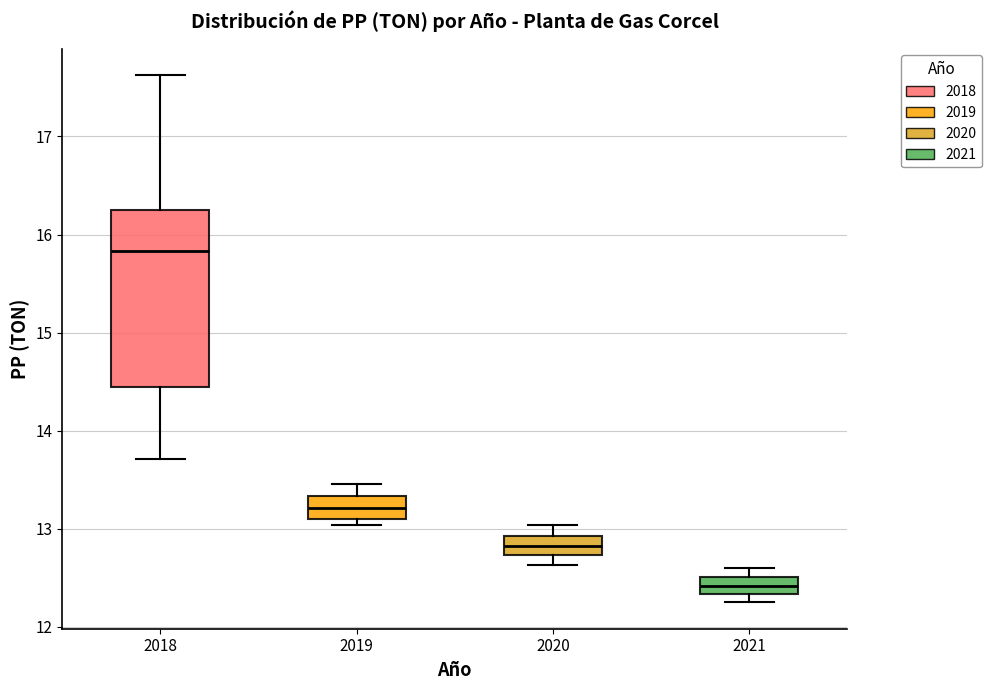

Where does the median line of the box at x = 2019 sit on the y-axis? The values are not printed on the chart, so give them approximately, as read against the axis.

13.2